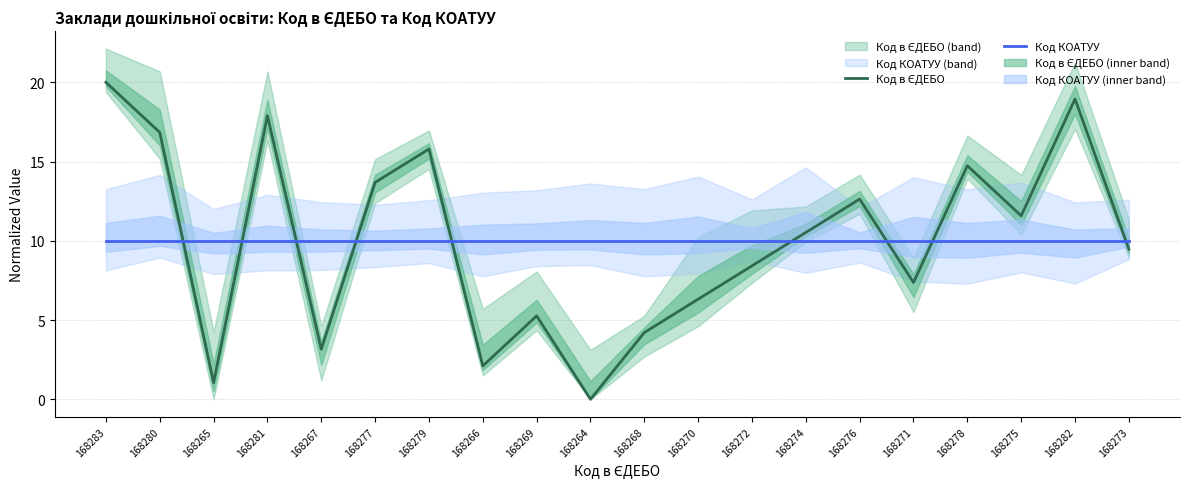

What is the average value of the Код в ЄДЕБО series?

10.0